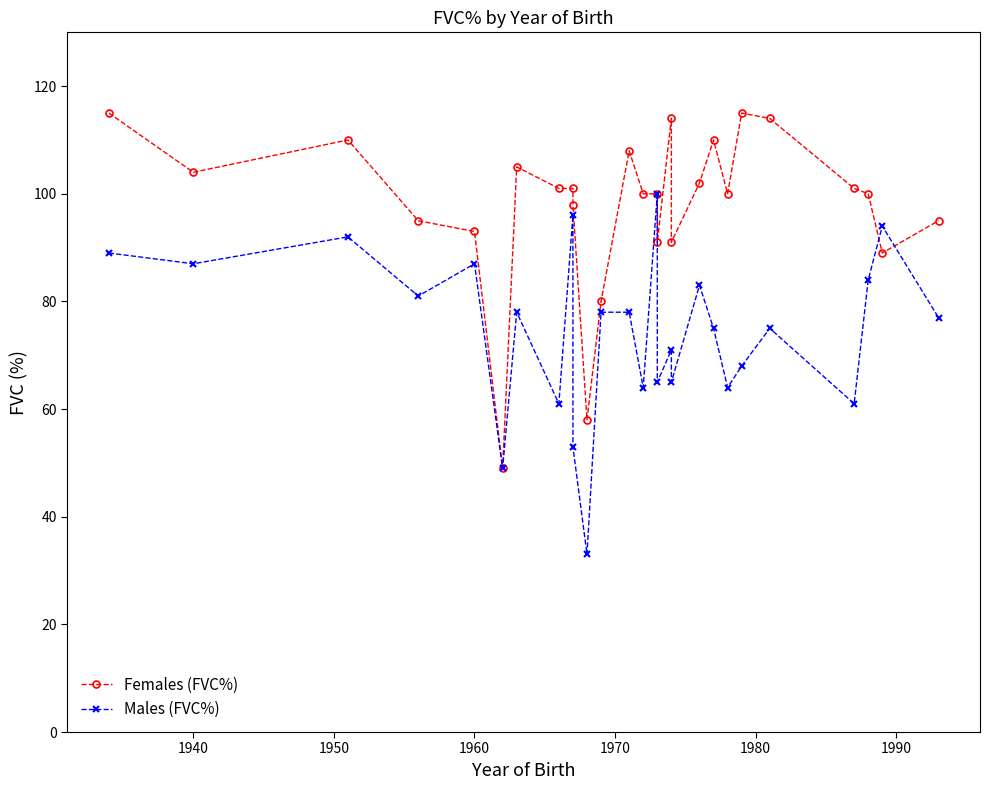

How many distinct data groups are displayed?

2